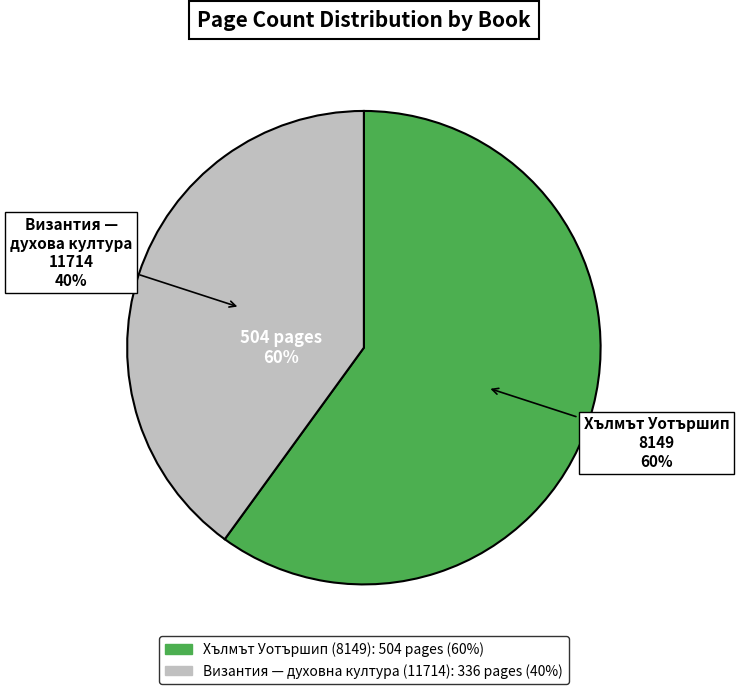

Which slice is the largest?

Хълмът Уотършип (8149)